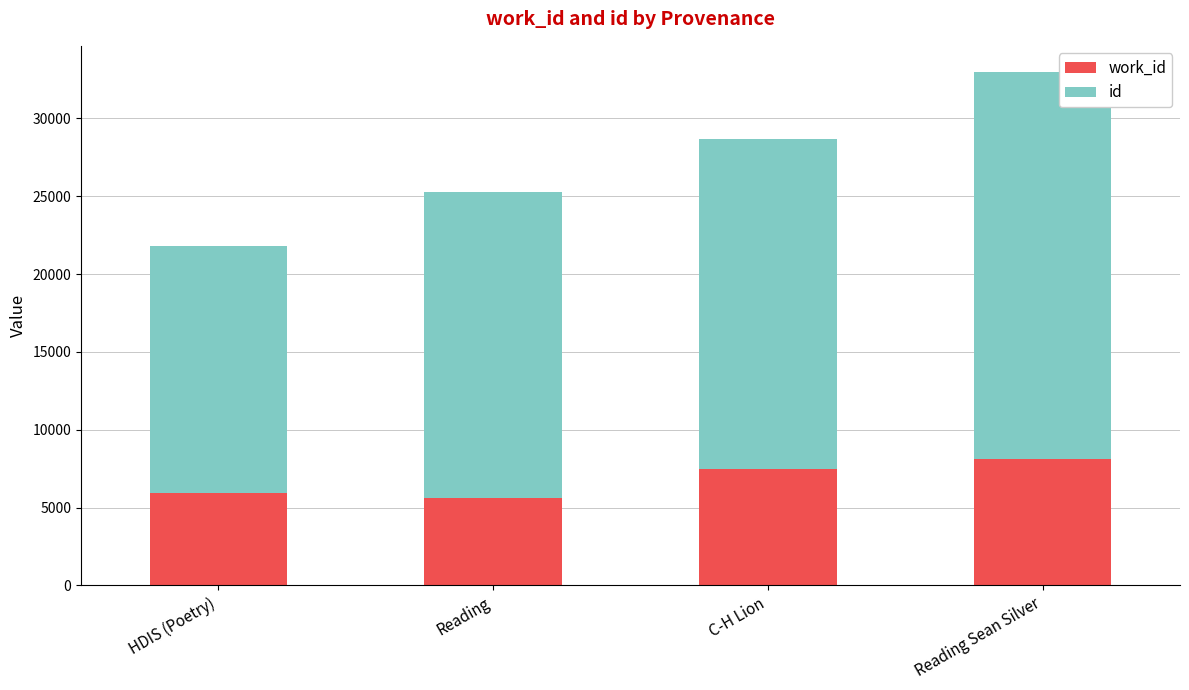

At which category is the sum across all series the highest?

Reading Sean Silver